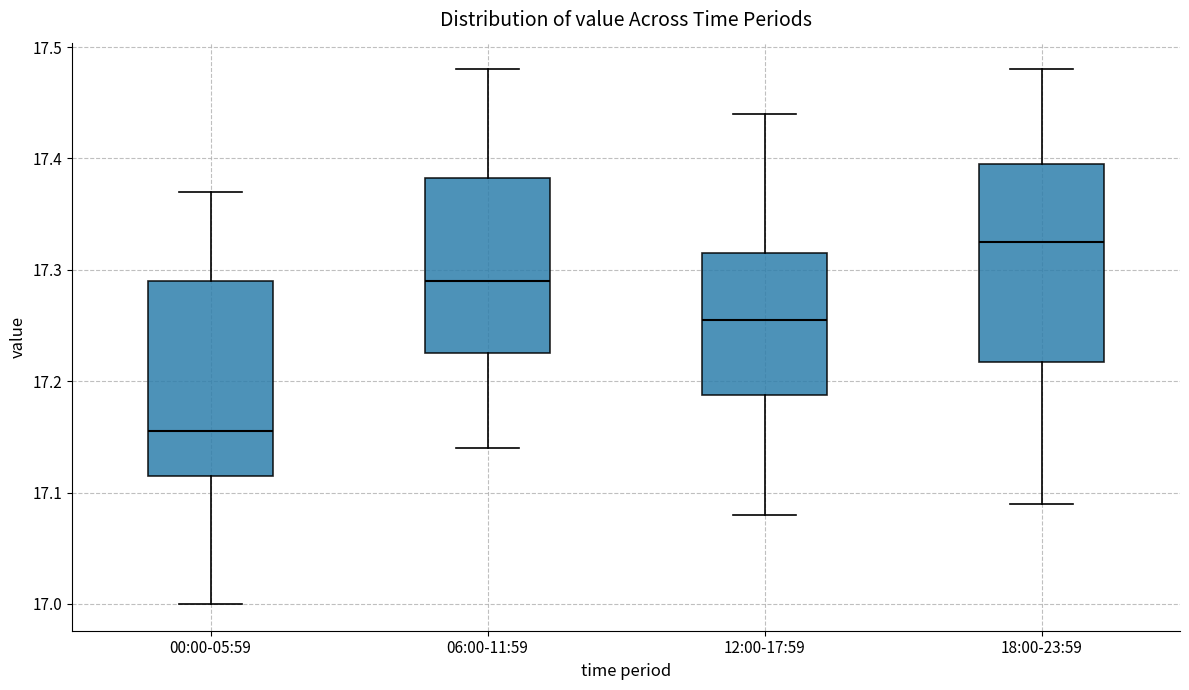

Reading left to right, read every box against the y-axis: the position of its median line, the range the box covers, and the ends of its whiskers. The values are not printed on the chart, so give them approximately, as read against the axis.

00:00-05:59: median 17.16, box 17.12 to 17.29, whiskers 17.00 to 17.37
06:00-11:59: median 17.29, box 17.23 to 17.38, whiskers 17.14 to 17.48
12:00-17:59: median 17.26, box 17.19 to 17.32, whiskers 17.08 to 17.44
18:00-23:59: median 17.33, box 17.22 to 17.40, whiskers 17.09 to 17.48